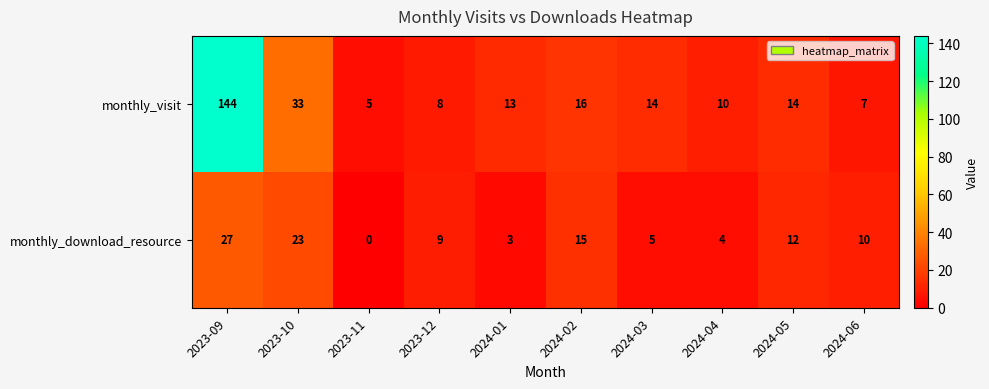

Which series has the widest spread of values?

monthly_visit